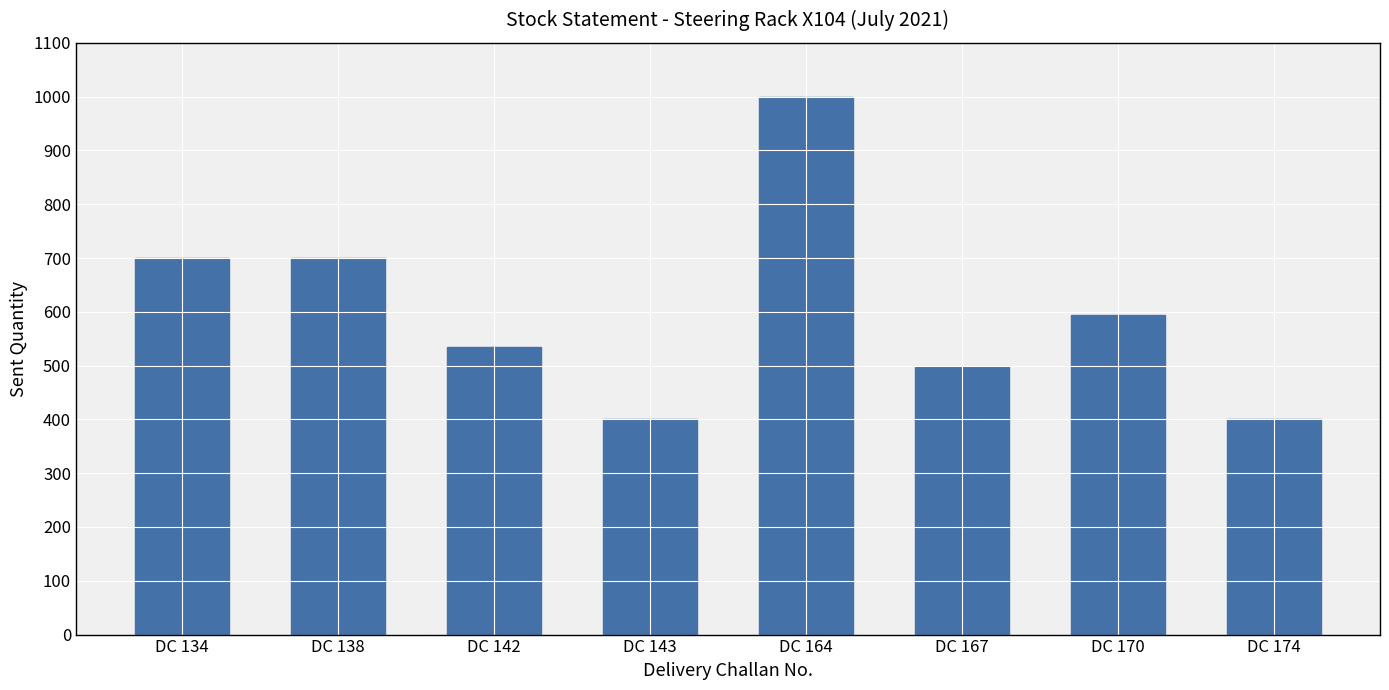

What is the average value?

603